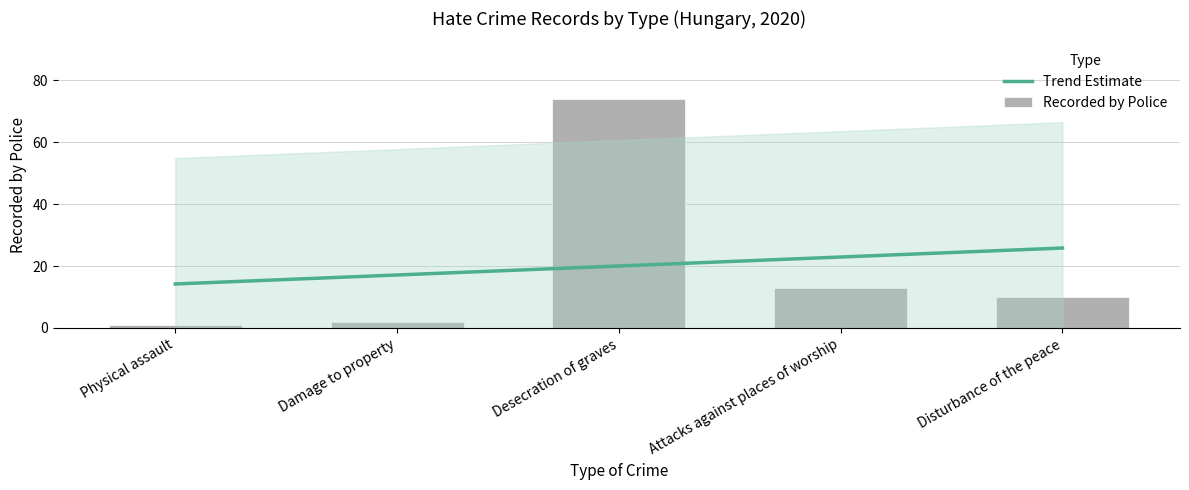

What is the smallest value displayed?

1